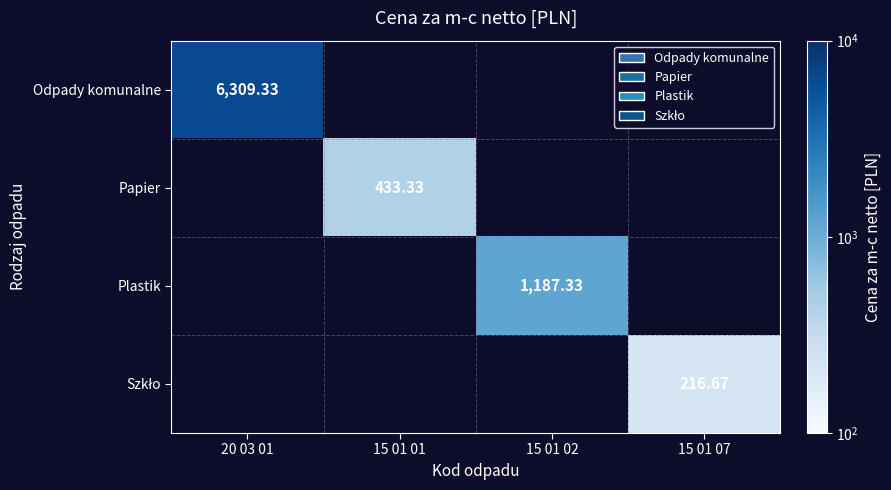

Which series has the largest range (max minus min)?

Odpady komunalne